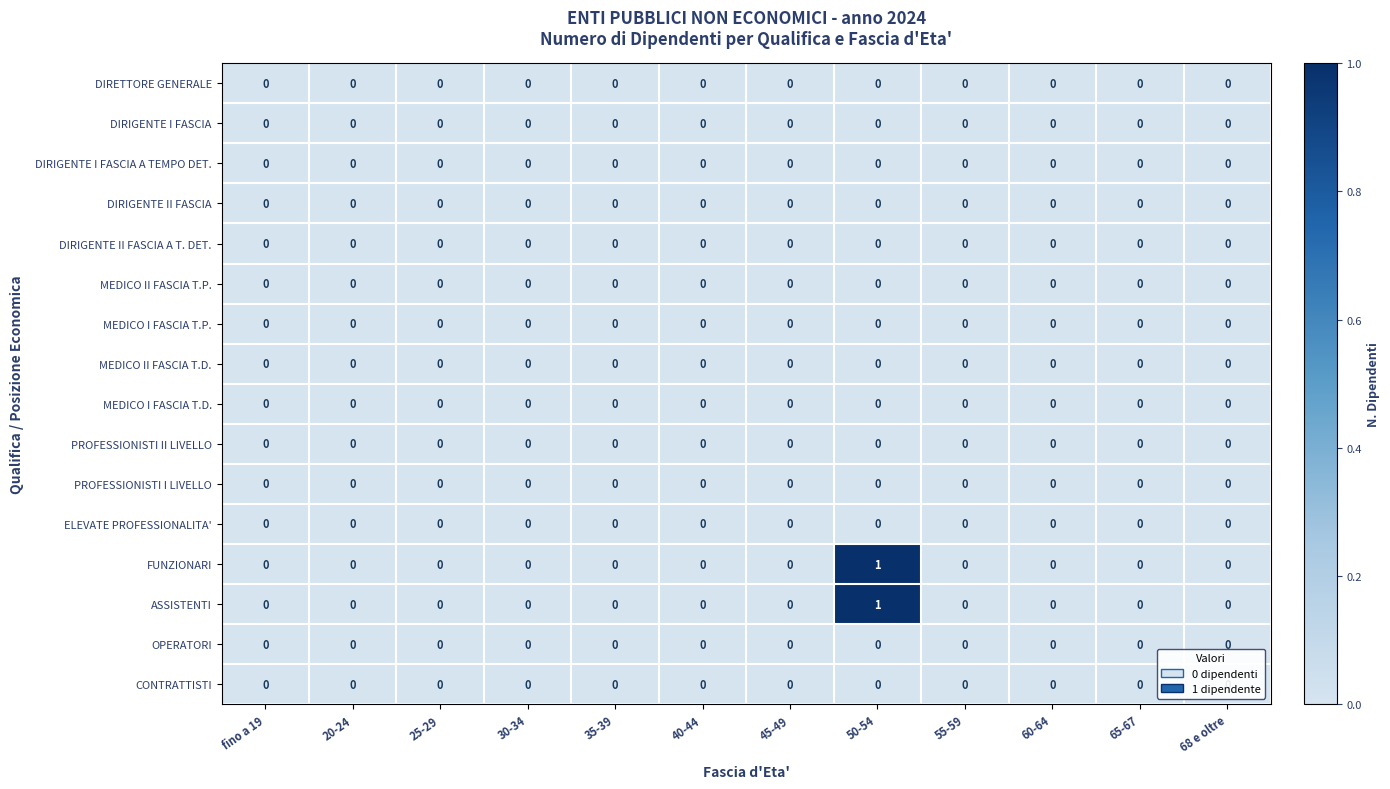

True or false: DIRIGENTE I FASCIA has a value of 0 at 40-44.

True